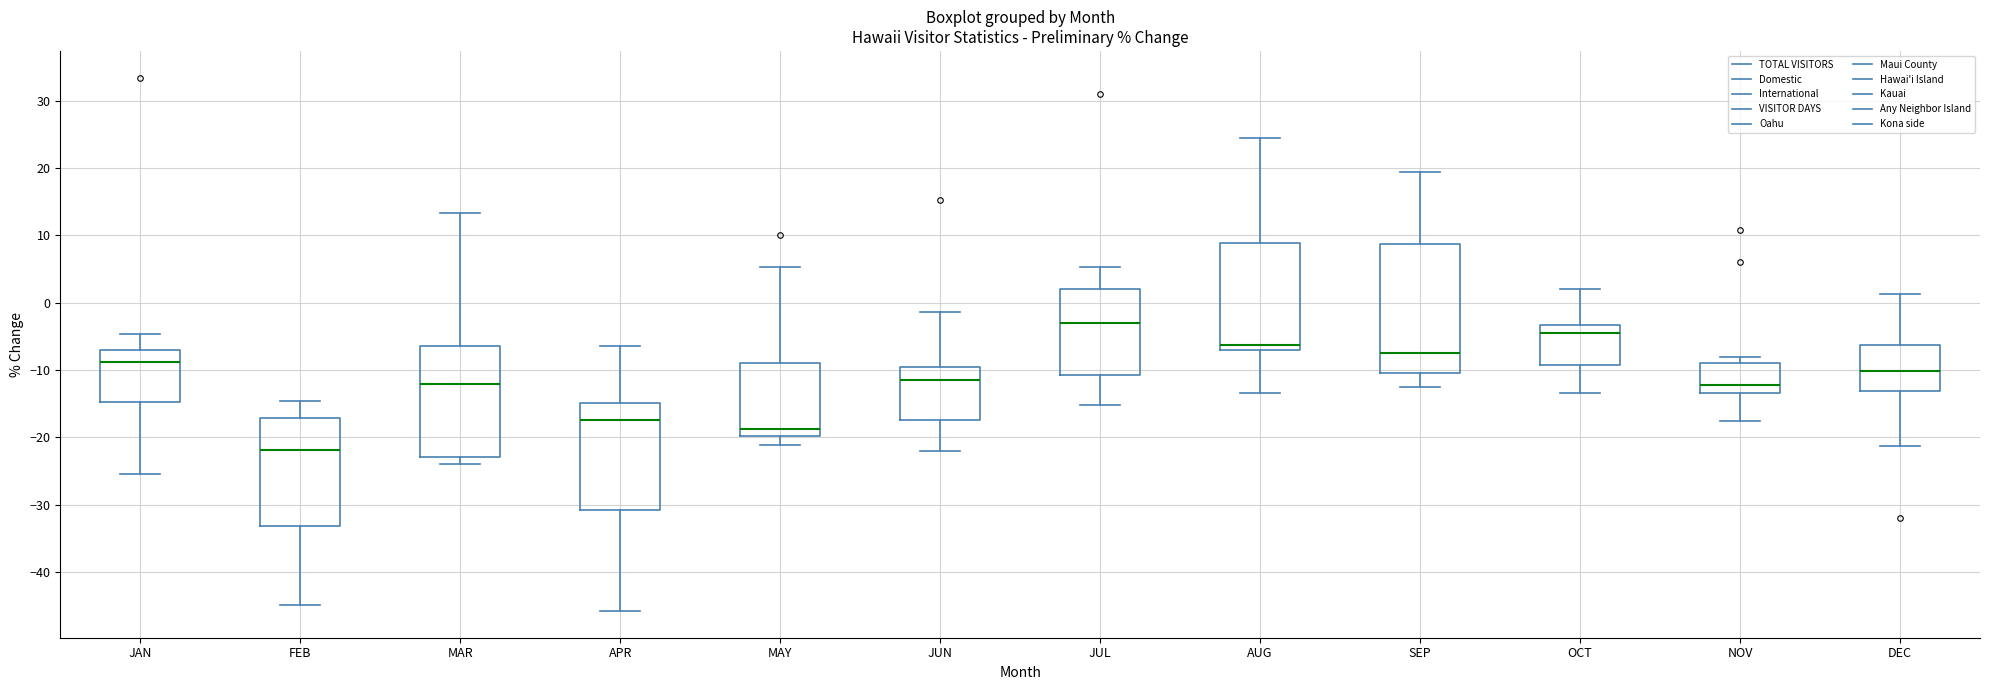

Reading left to right, read every box against the y-axis: the position of its median line, the range the box covers, and the ends of its whiskers. The values are not printed on the chart, so give them approximately, as read against the axis.

JAN: median -9, box -15 to -7, whiskers -25 to -5
FEB: median -22, box -33 to -17, whiskers -45 to -15
MAR: median -12, box -23 to -6, whiskers -24 to 13
APR: median -17, box -31 to -15, whiskers -46 to -6
MAY: median -19, box -20 to -9, whiskers -21 to 5
JUN: median -11, box -17 to -10, whiskers -22 to -1
JUL: median -3, box -11 to 2, whiskers -15 to 5
AUG: median -6, box -7 to 9, whiskers -13 to 24
SEP: median -7, box -10 to 9, whiskers -13 to 19
OCT: median -5, box -9 to -3, whiskers -13 to 2
NOV: median -12, box -13 to -9, whiskers -18 to -8
DEC: median -10, box -13 to -6, whiskers -21 to 1